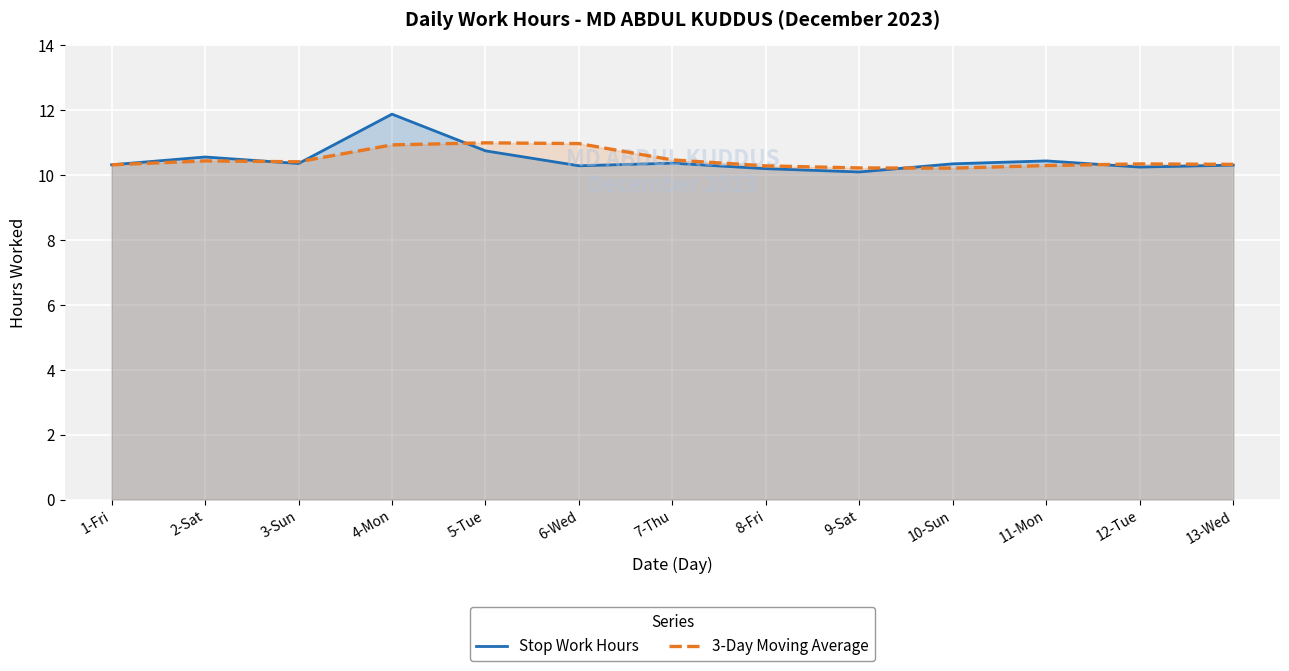

What are all the series names shown in the legend?

Stop Work Hours, 3-Day Moving Average